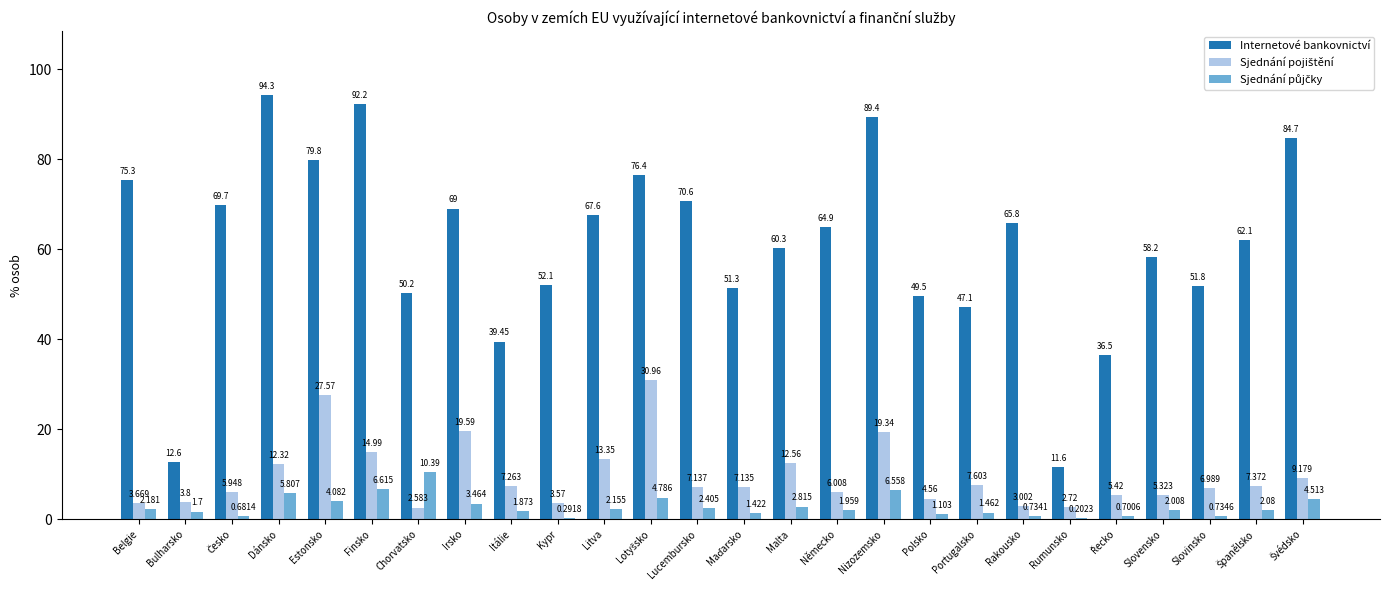

Between Litva and Nizozemsko, which series saw the biggest shift?

Internetové bankovnictví